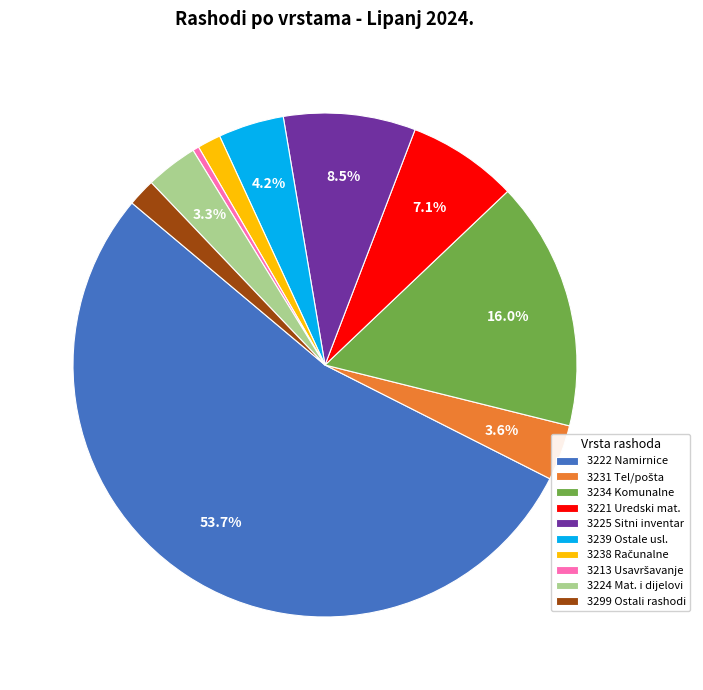

How many slices are in this pie chart?

10